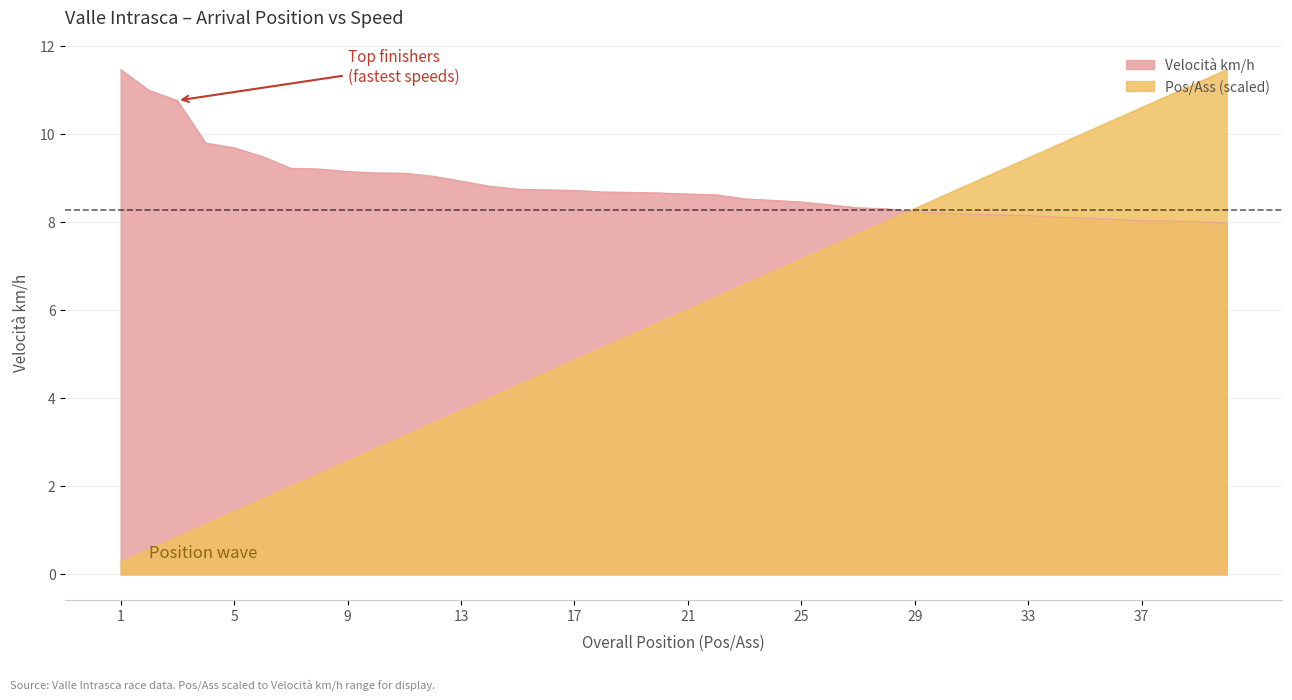

What is the minimum value for Pos/Ass?

0.3